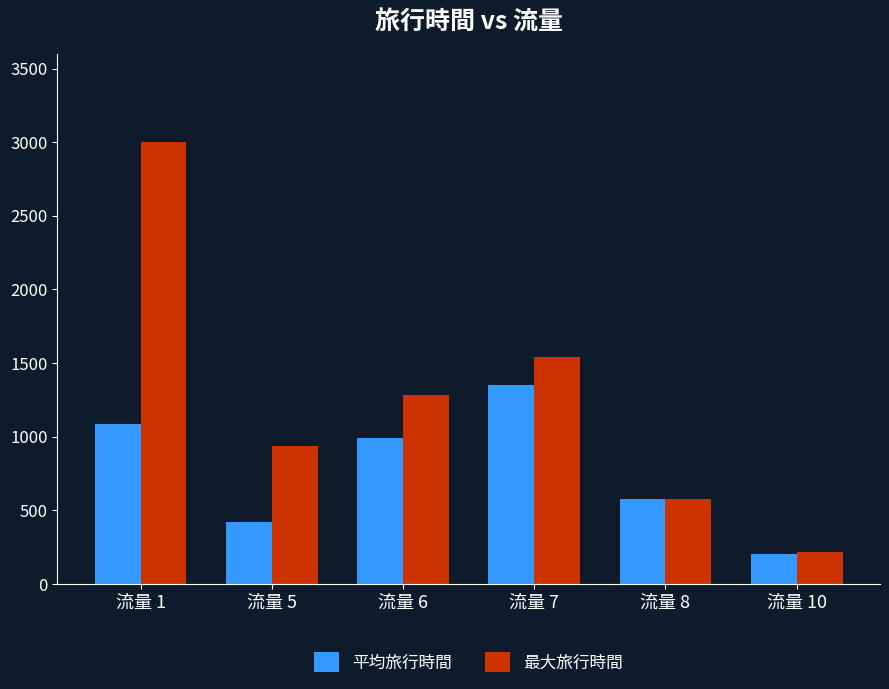

At which category is the sum across all series the highest?

流量 1